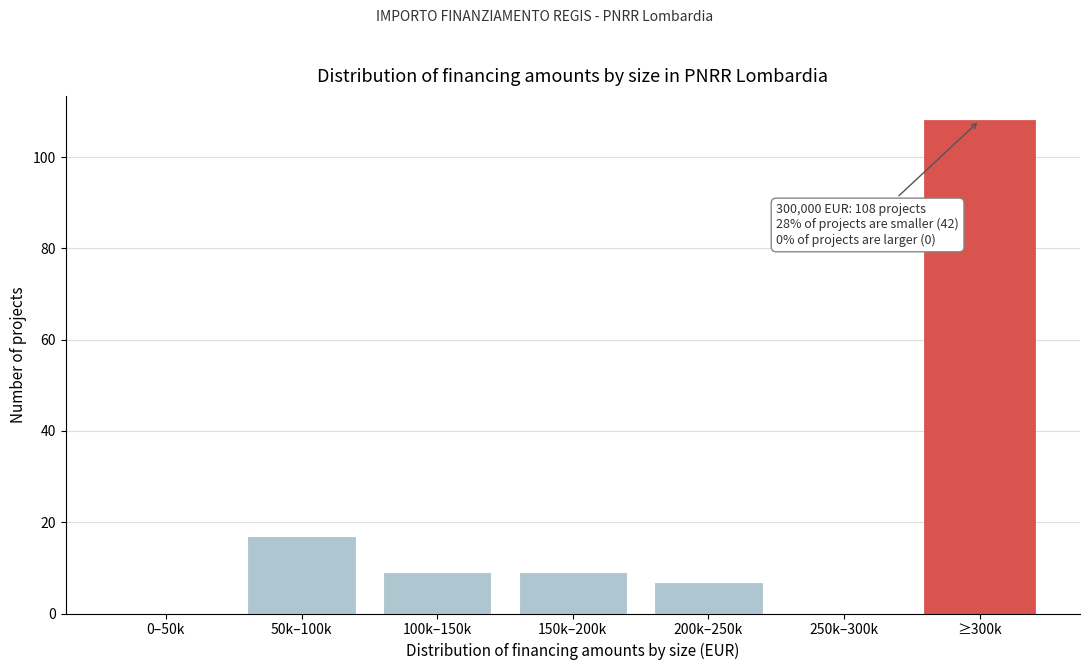

Reading left to right, what are all the values shown in this chart?

0–50k=0	50k–100k=17	100k–150k=9	150k–200k=9	200k–250k=7	250k–300k=0	≥300k=108